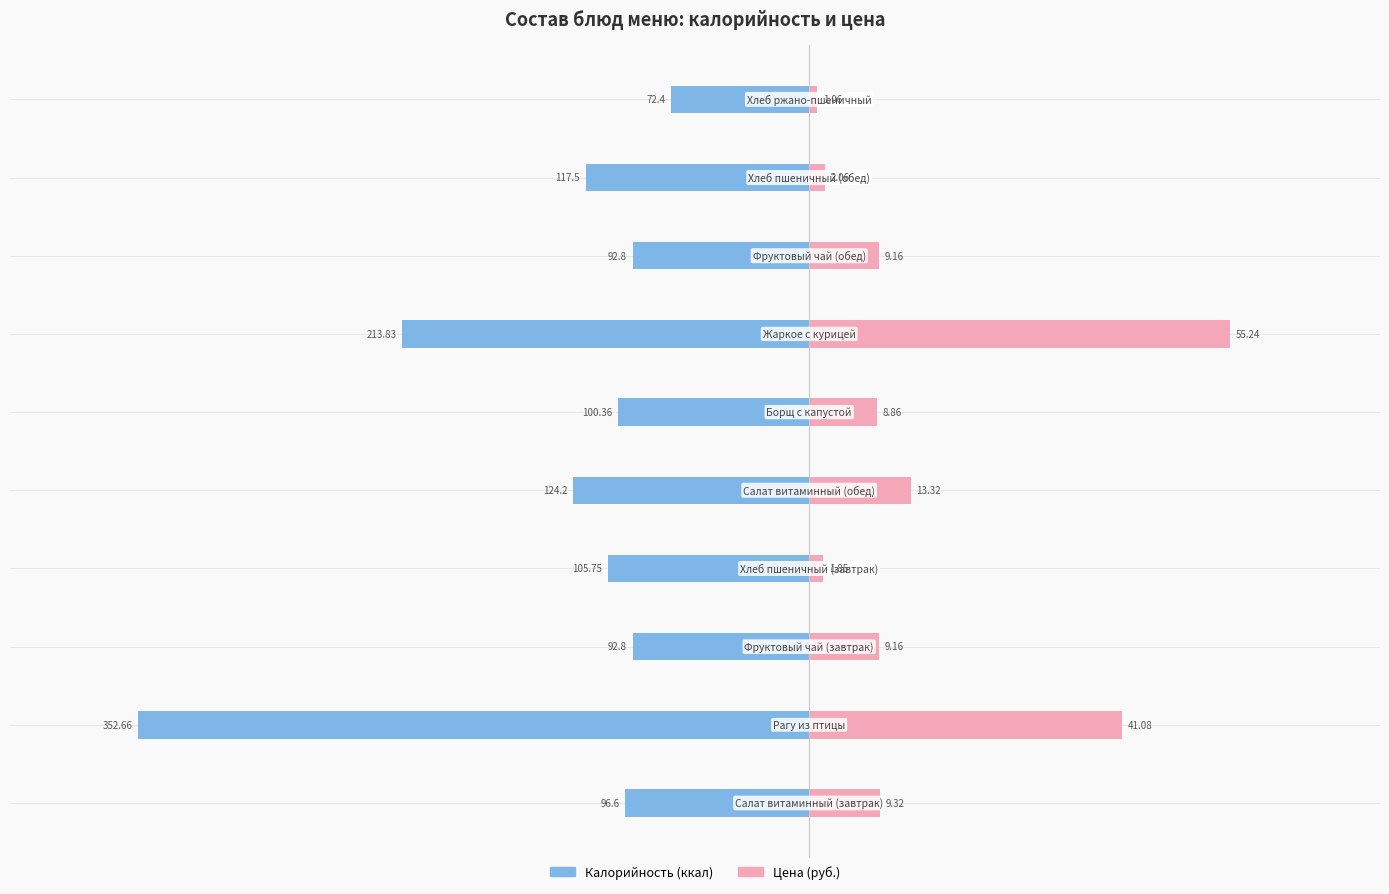

What is the difference between the maximum and minimum values in the Цена (×4) series?

216.7